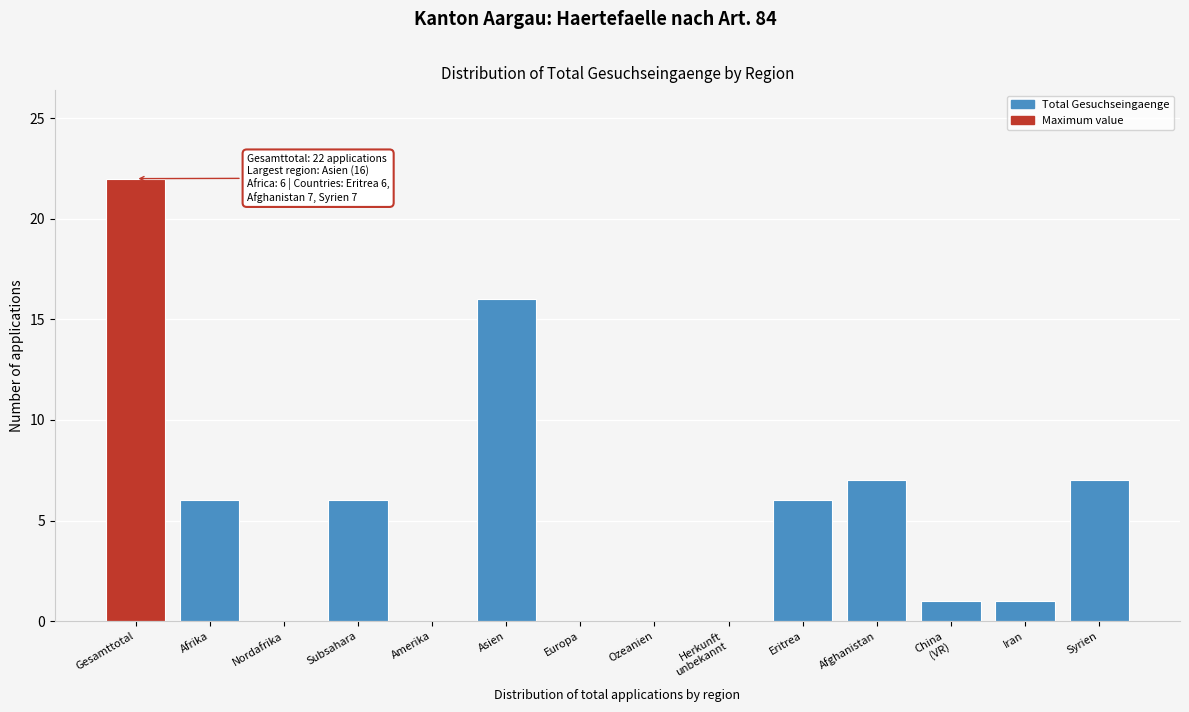

True or false: the data shows -13 at Amerika.

False